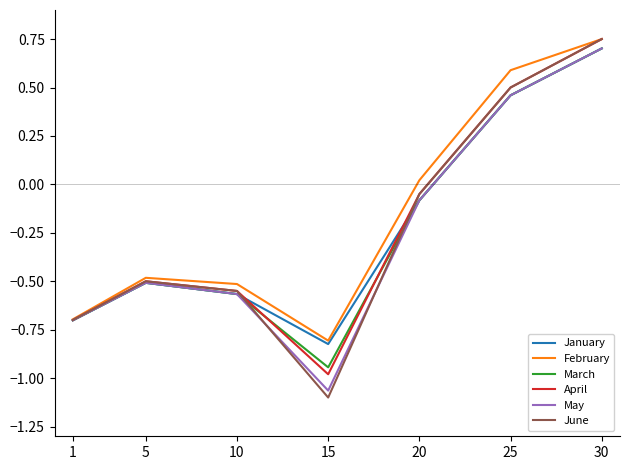

The value of February at 20 is 0.0. True or false?

True